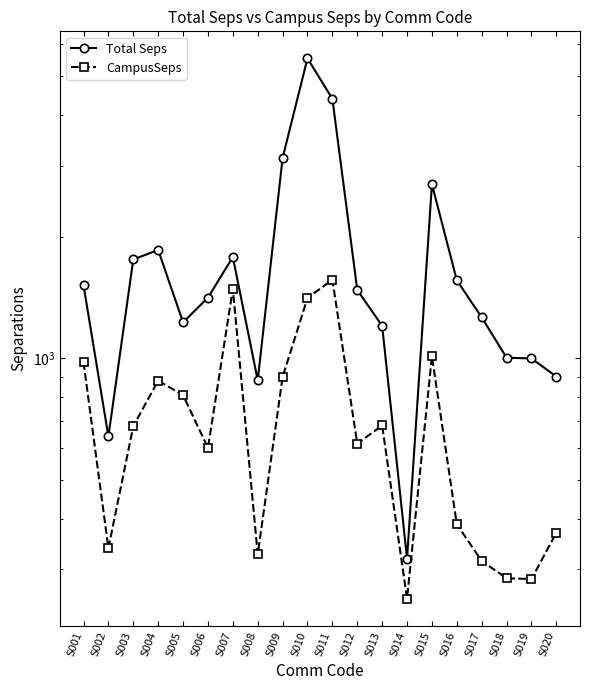

The value of Total Seps at S011 is 4398.6. True or false?

True